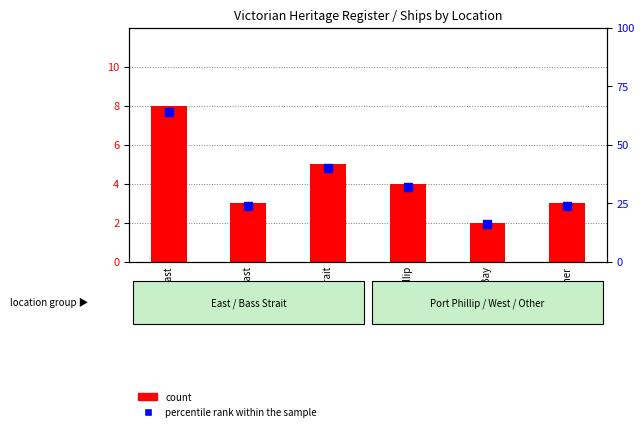

Which series contains the highest Y value?

percentile rank within the sample